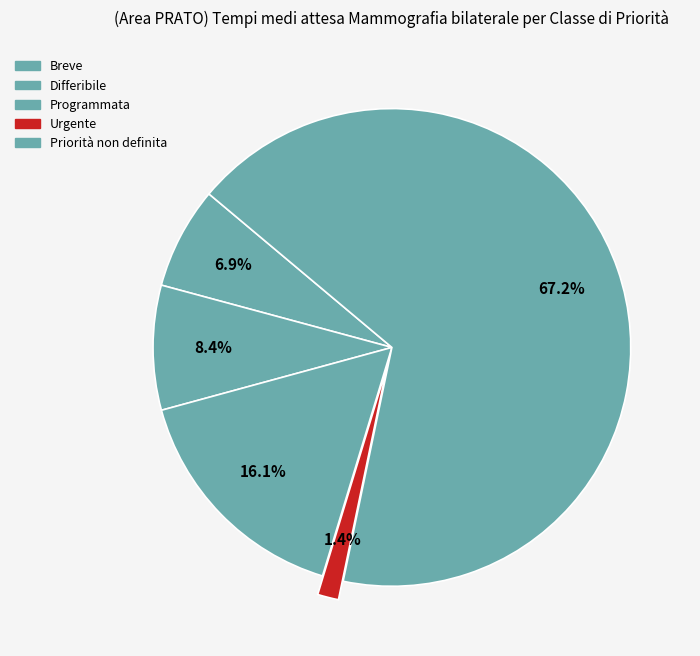

Approximately how many times larger is the value at Breve compared to Priorità non definita?

0.2